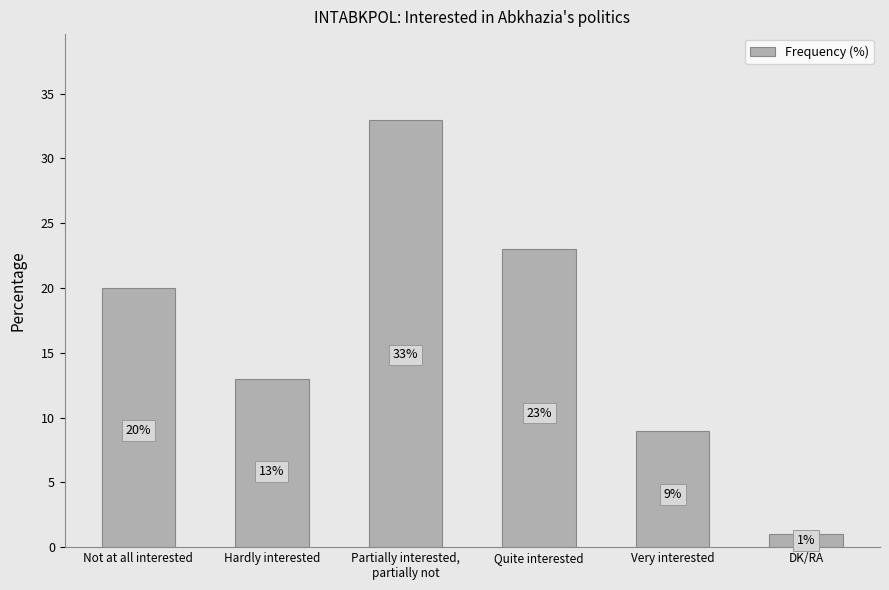

What position from the right is Hardly interested?

5